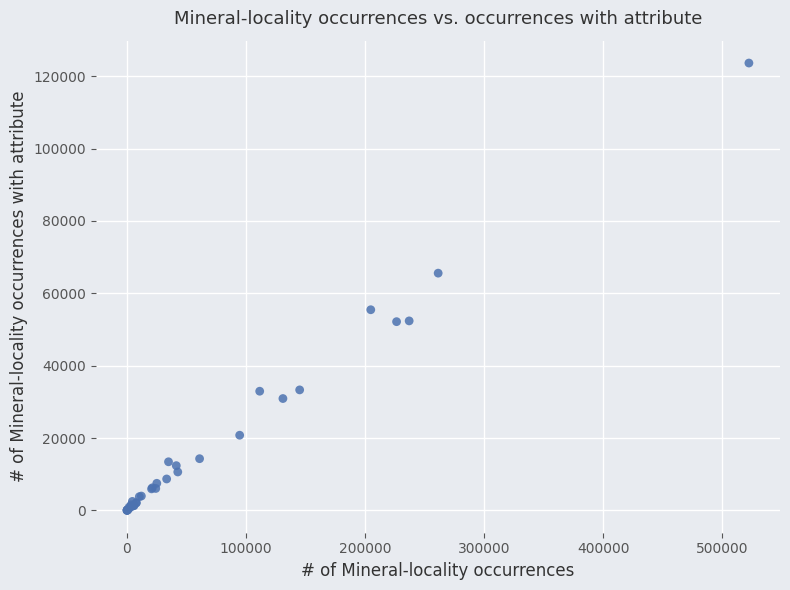

What Y value in the scatter plot is closest to 61822?

65565